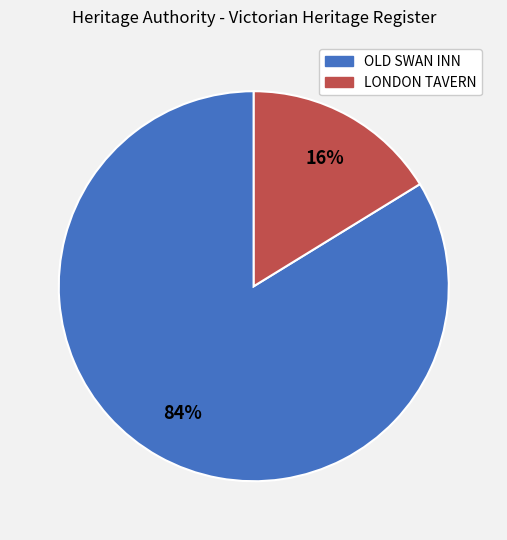

To the nearest percent, what percentage of the pie is LONDON TAVERN?

16%